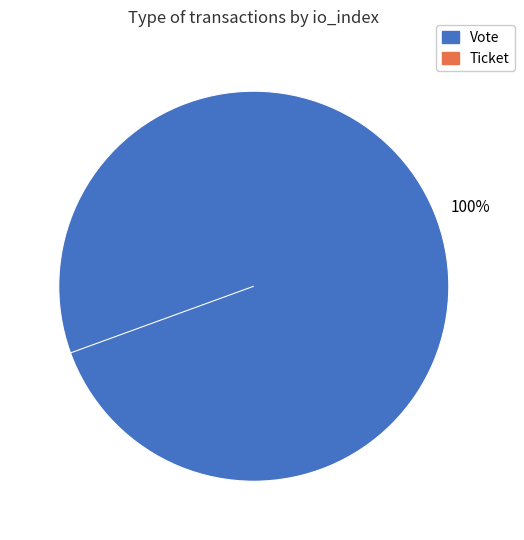

Is it true that Ticket (io_index=0) is 0% of the pie?

True